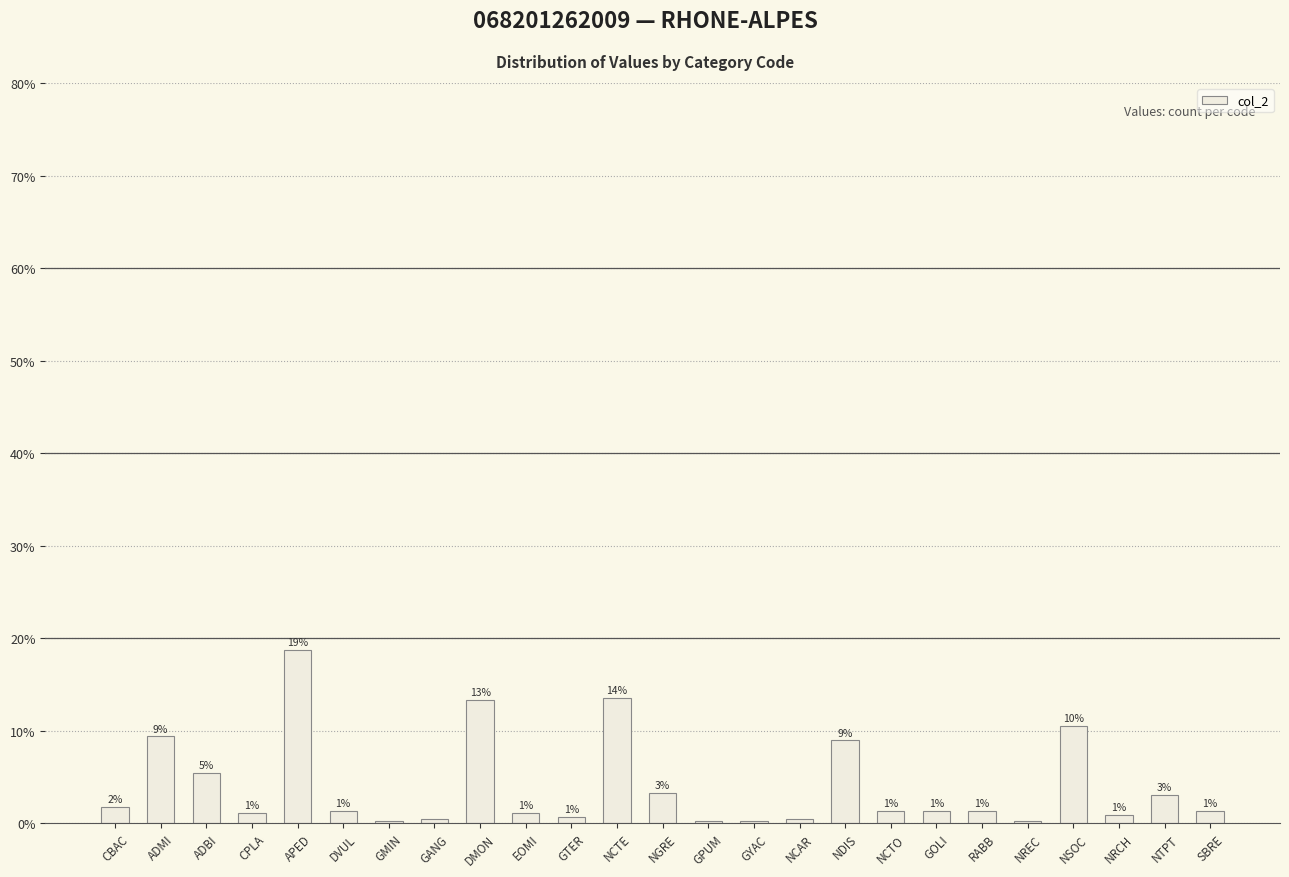

How many values exceed 1?

17